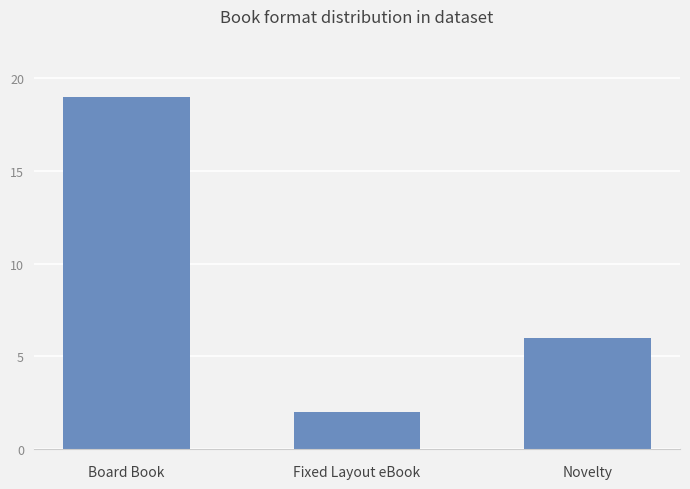

The chart shows a value of 2 at Fixed Layout eBook. True or false?

True